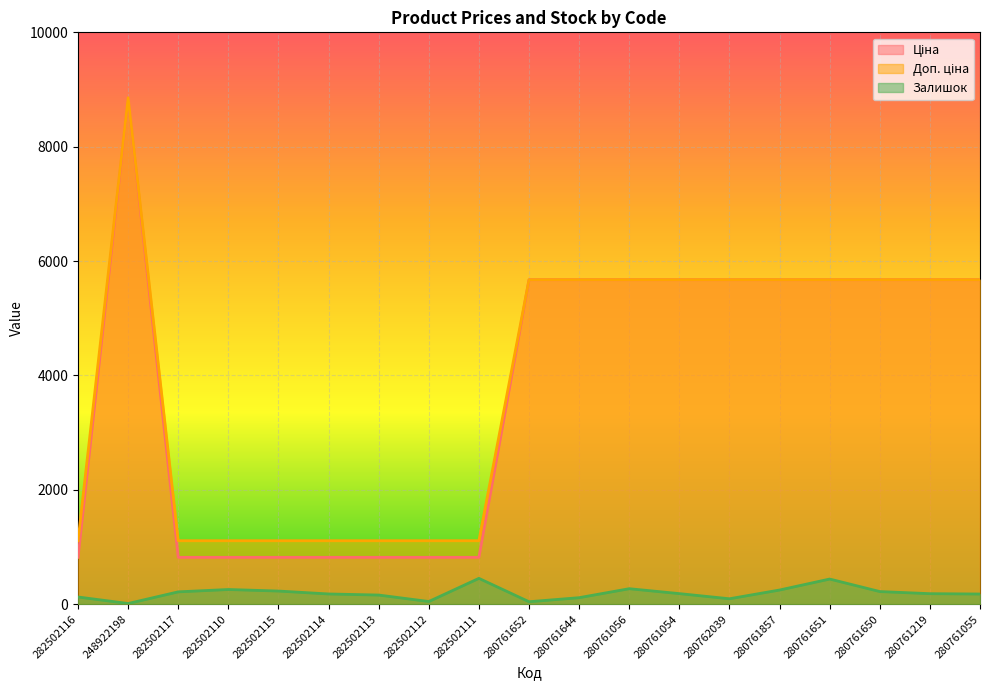

Reading left to right, list all the values displayed in this chart.

Ціна: 282502116=818.5	248922198=8856.7	282502117=818.5	282502110=818.5	282502115=818.5	282502114=818.5	282502113=818.5	282502112=818.5	282502111=818.5	280761652=5673.8	280761644=5673.8	280761056=5673.8	280761054=5673.8	280762039=5673.8	280761857=5673.8	280761651=5673.8	280761650=5673.8	280761219=5673.8	280761055=5673.8
Доп. ціна: 282502116=1109.2	248922198=8856.7	282502117=1109.2	282502110=1109.2	282502115=1109.2	282502114=1109.2	282502113=1109.2	282502112=1109.2	282502111=1109.2	280761652=5673.8	280761644=5673.8	280761056=5673.8	280761054=5673.8	280762039=5673.8	280761857=5673.8	280761651=5673.8	280761650=5673.8	280761219=5673.8	280761055=5673.8
Залишок: 282502116=125.0	248922198=11.0	282502117=215.0	282502110=256.0	282502115=229.0	282502114=178.0	282502113=159.0	282502112=46.0	282502111=451.0	280761652=42.0	280761644=113.0	280761056=270.0	280761054=184.0	280762039=94.0	280761857=247.0	280761651=439.0	280761650=220.0	280761219=183.0	280761055=177.0